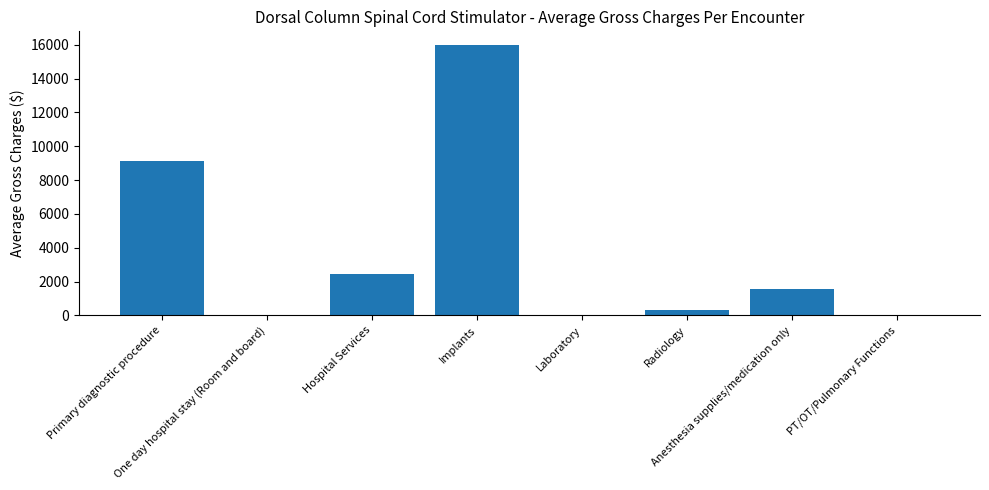

Are the bars horizontal?

No